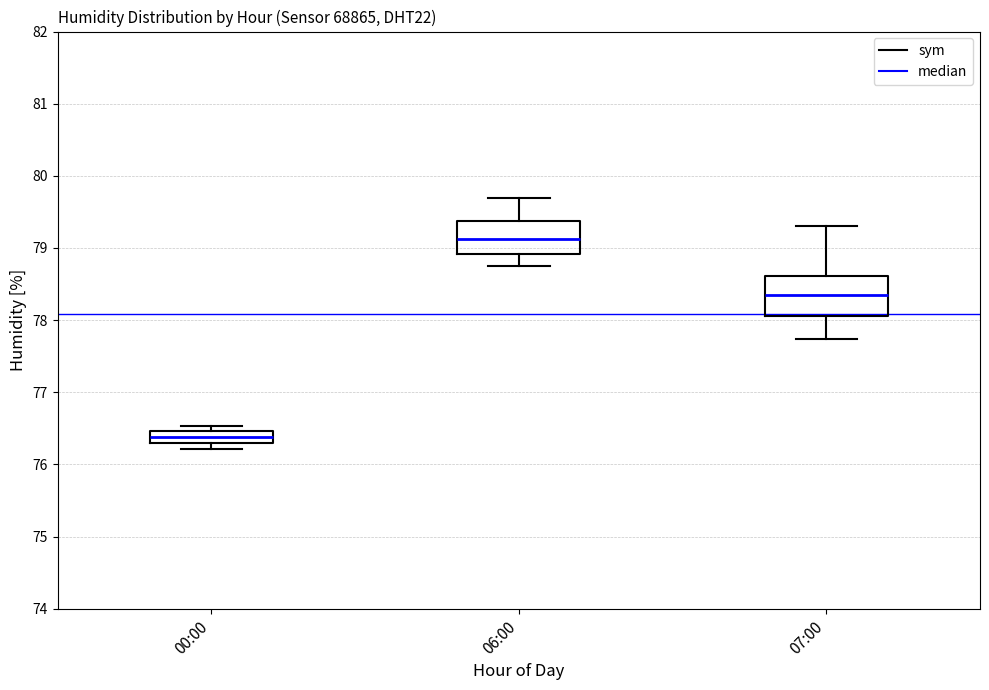

Reading left to right, read every box against the y-axis: the position of its median line, the range the box covers, and the ends of its whiskers. The values are not printed on the chart, so give them approximately, as read against the axis.

00:00: median 76.4, box 76.3 to 76.5, whiskers 76.2 to 76.5 (just above the box's upper edge)
06:00: median 79.1, box 78.9 to 79.4, whiskers 78.8 to 79.7
07:00: median 78.4, box 78.1 to 78.6, whiskers 77.7 to 79.3